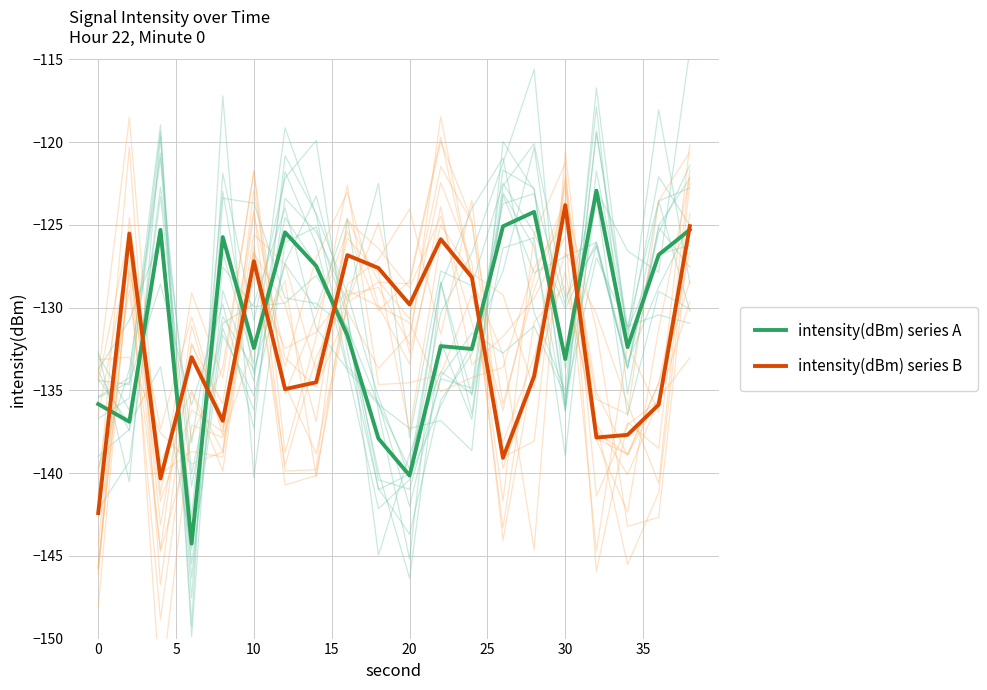

Is it true that intensity(dBm) series B equals -35.8 at 20?

False